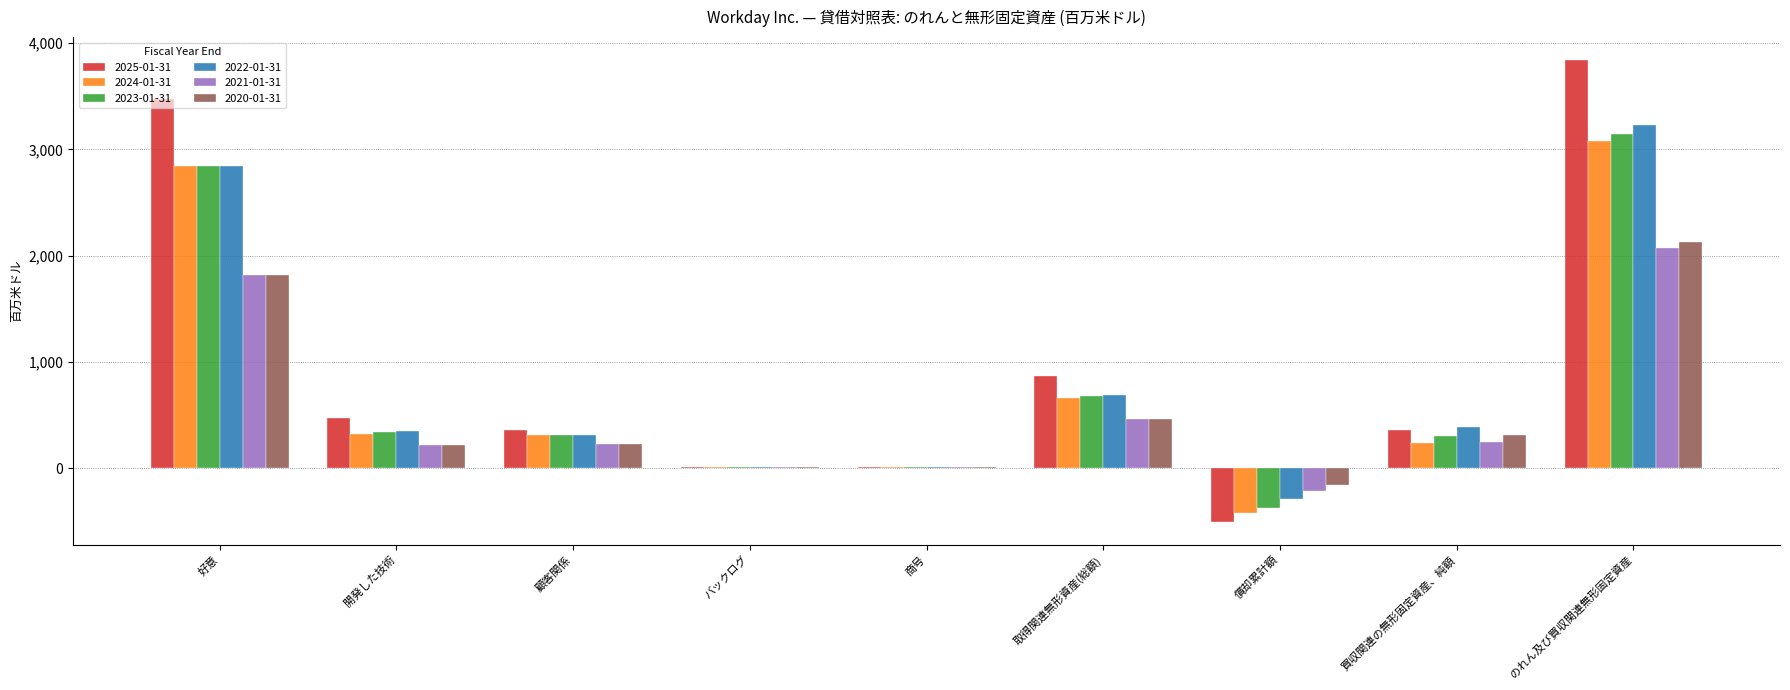

Which category has the highest value in the 2021-01-31 series?

のれん及び買収関連無形固定資産